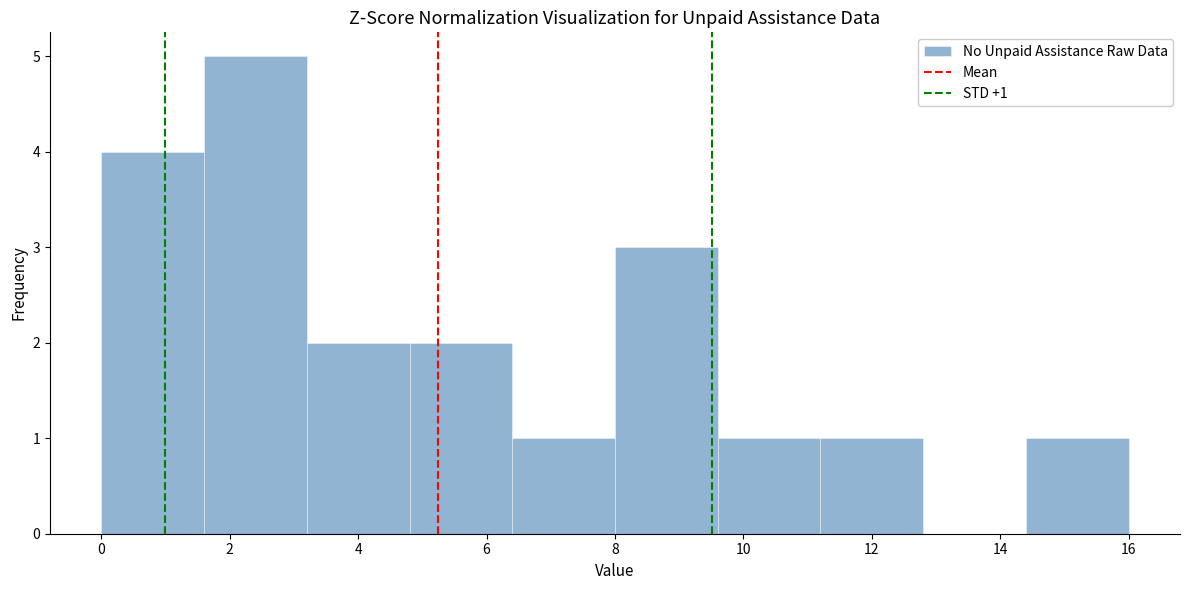

Which range on the x-axis has the tallest bar?

1.6 to 3.2